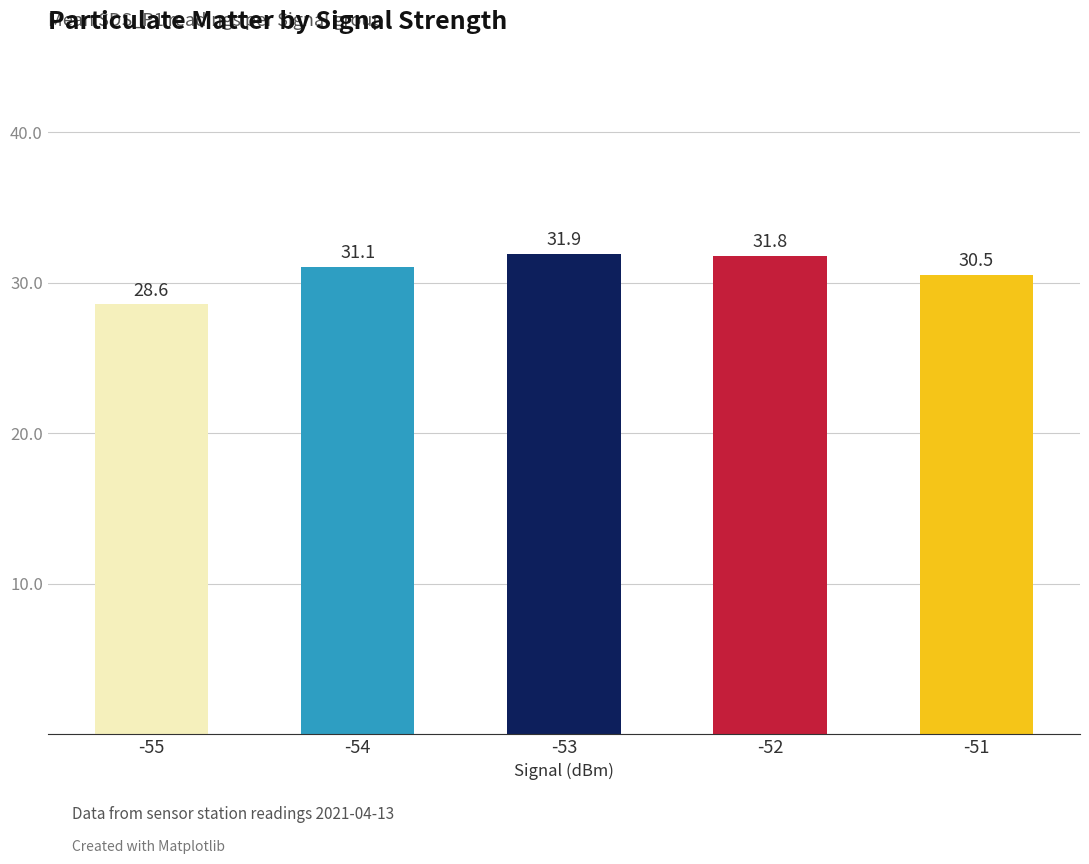

What is the change in value from -54 to -51?

-0.5